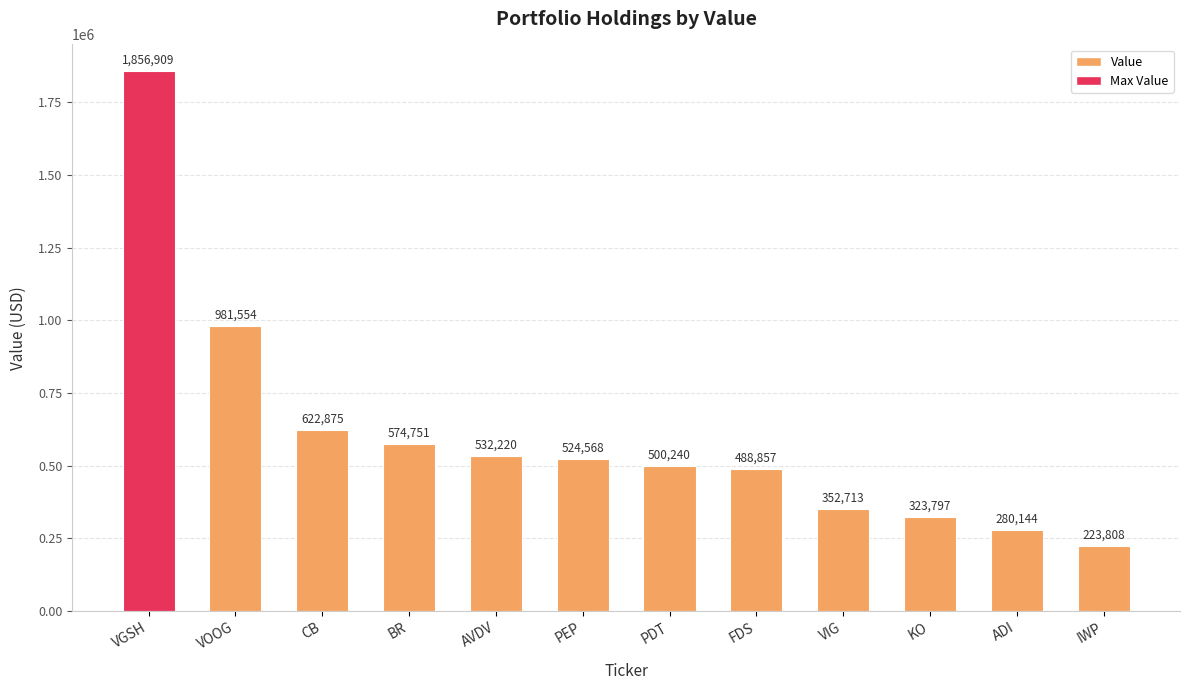

What is the greatest value displayed?

1856909